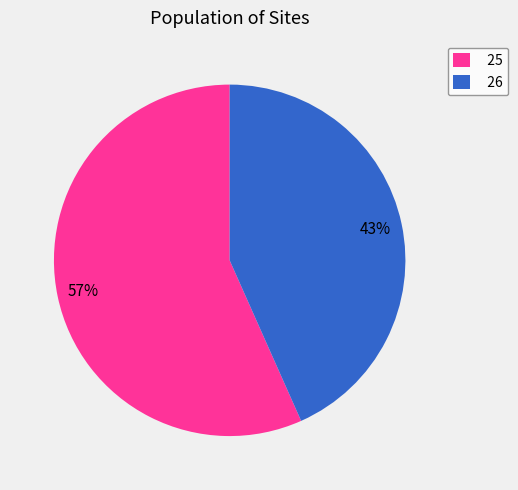

How many slices are in this pie chart?

2